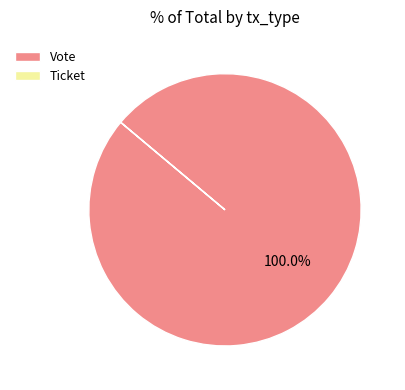

Which category accounts for the majority?

Vote